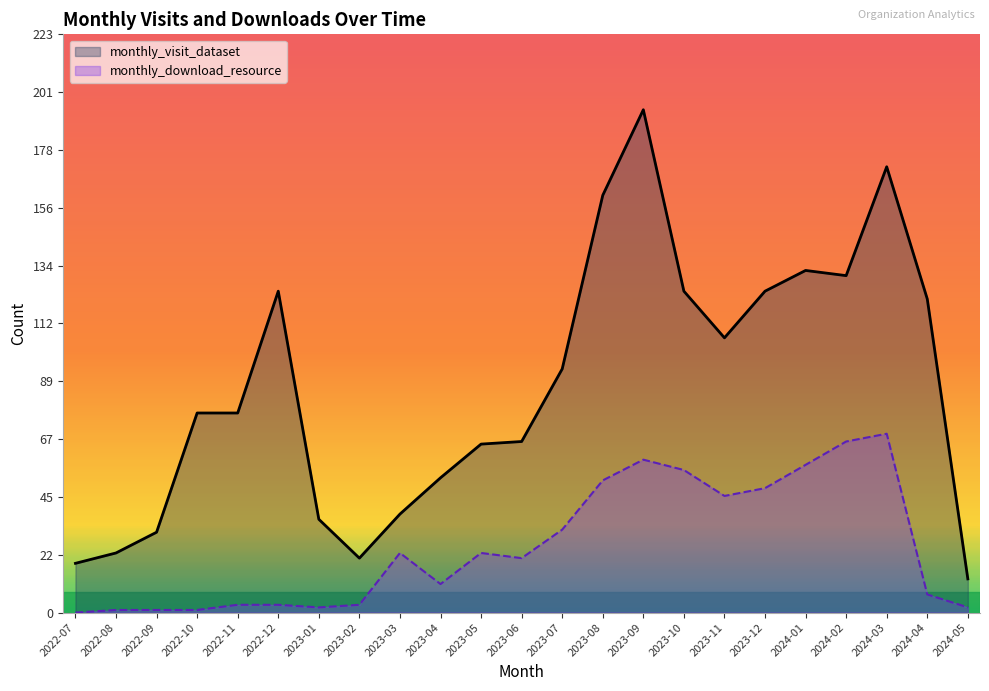

Which series has the largest total across all categories?

monthly_visit_dataset